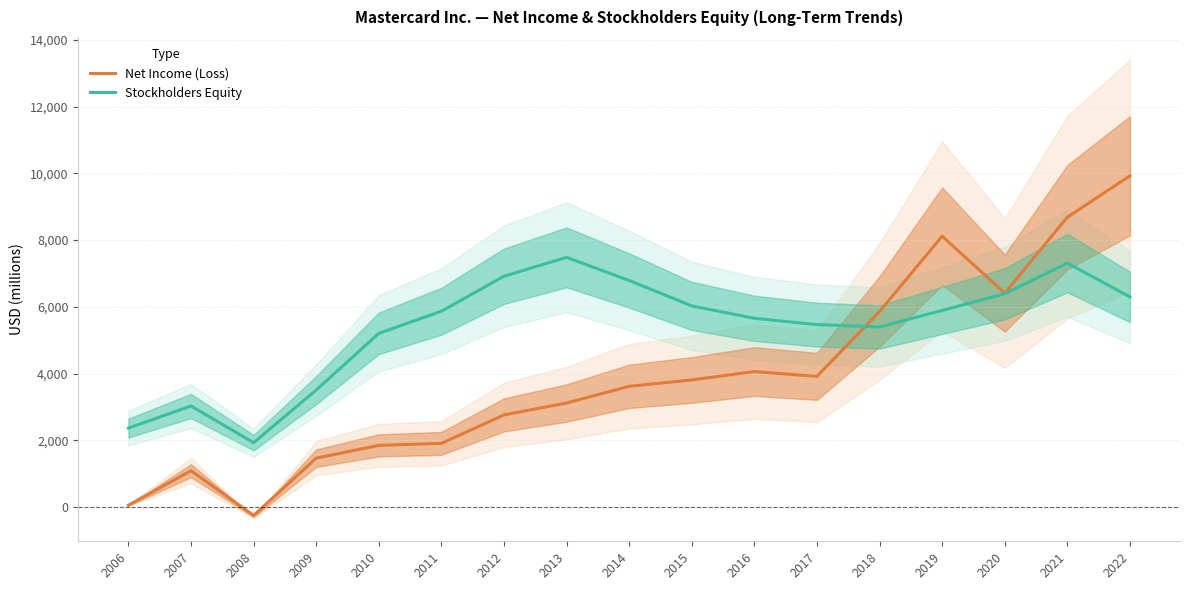

After their last crossing, which series has the higher values: Net Income (Loss) or Stockholders Equity?

Net Income (Loss)